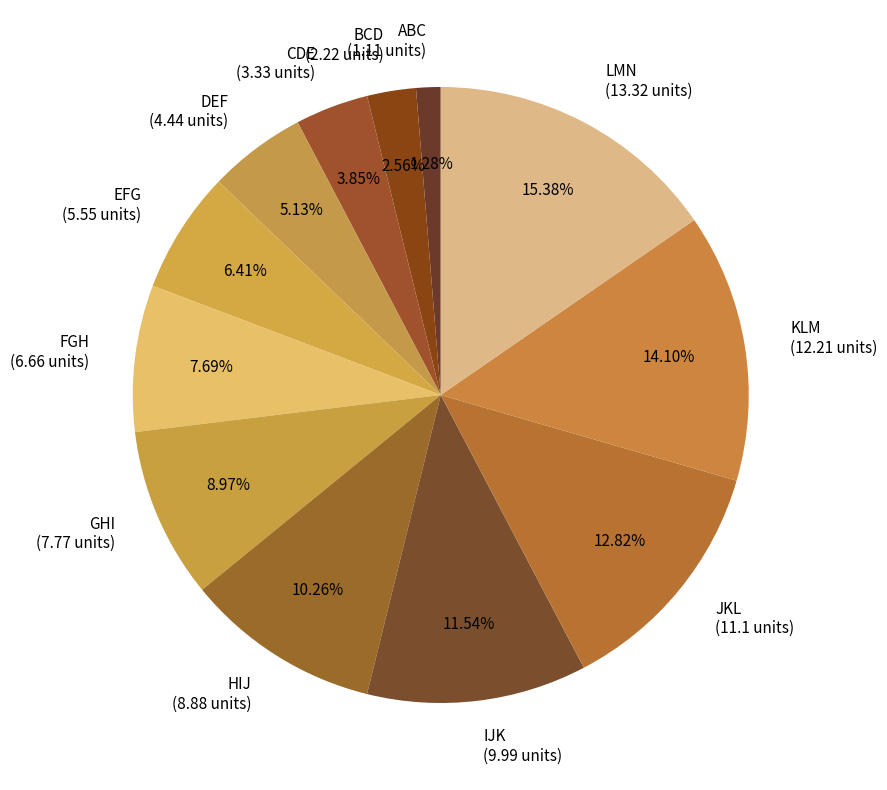

How many segments does this pie chart have?

12